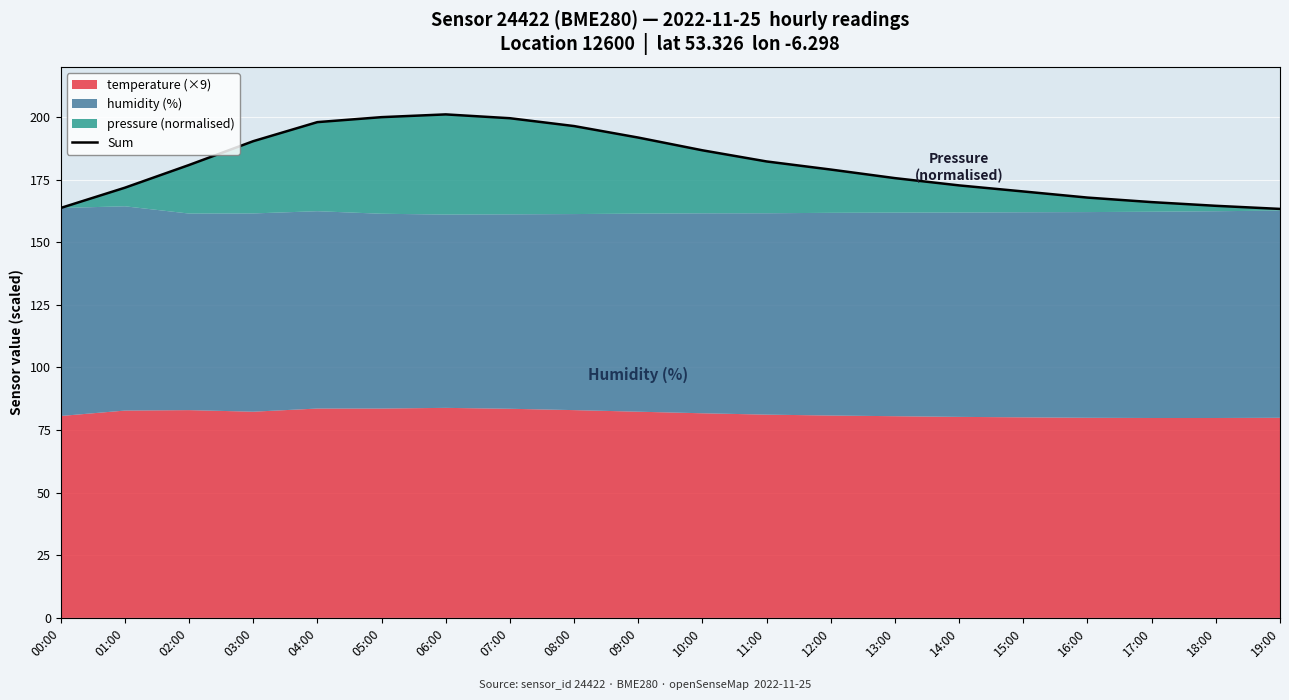

Reading left to right, extract all data points from this chart.

00:00=163.7	01:00=171.8	02:00=180.9	03:00=190.4	04:00=198.0	05:00=200.0	06:00=201.1	07:00=199.6	08:00=196.4	09:00=191.8	10:00=186.7	11:00=182.3	12:00=179.0	13:00=175.6	14:00=172.7	15:00=170.3	16:00=167.9	17:00=166.1	18:00=164.6	19:00=163.3